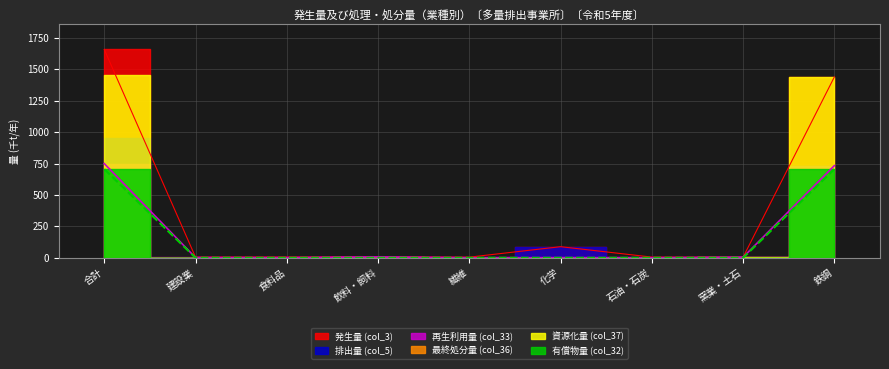

True or false: 再生利用量 (col_33) and 排出量 (col_5) intersect in this chart.

False